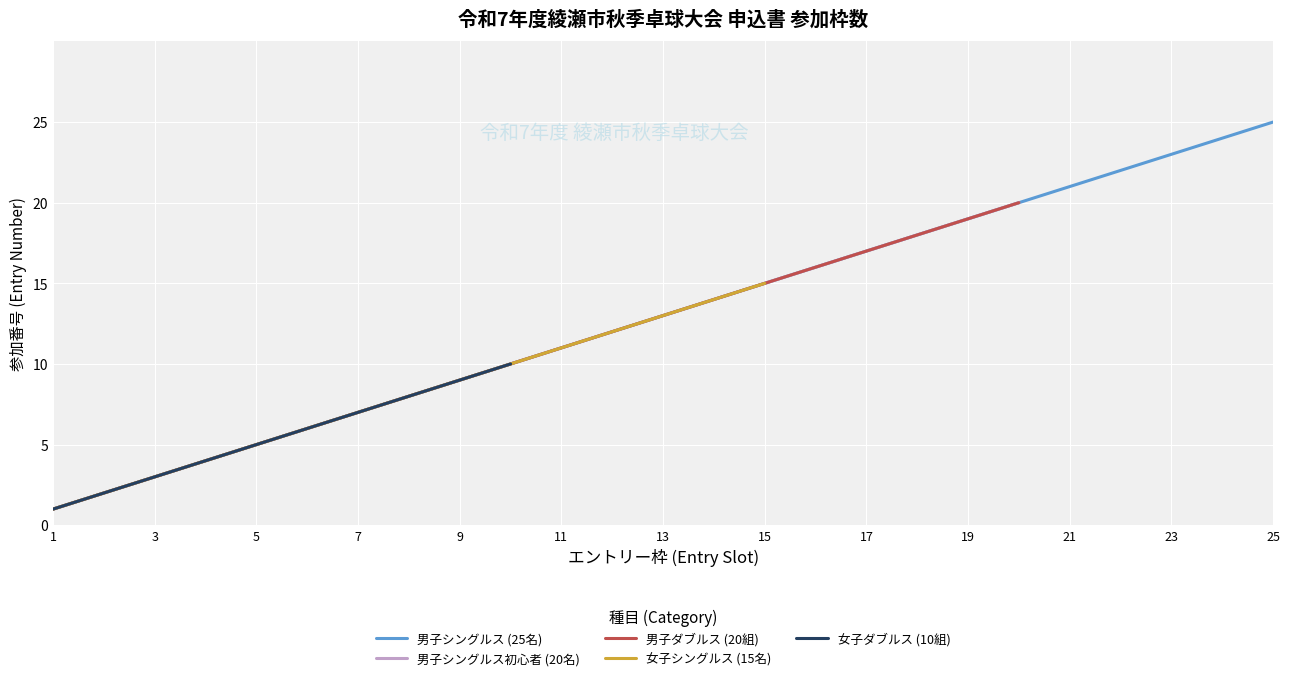

Is this an area chart (filled region under the line)?

No